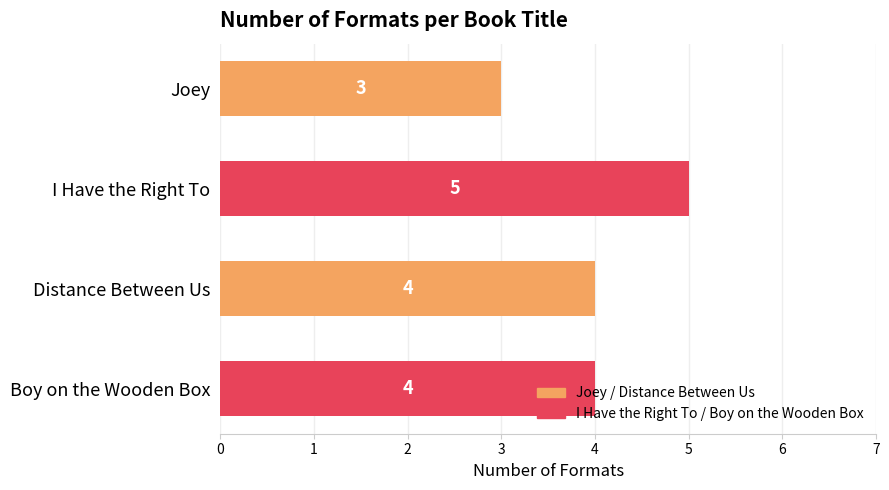

How many bars are there in total?

4